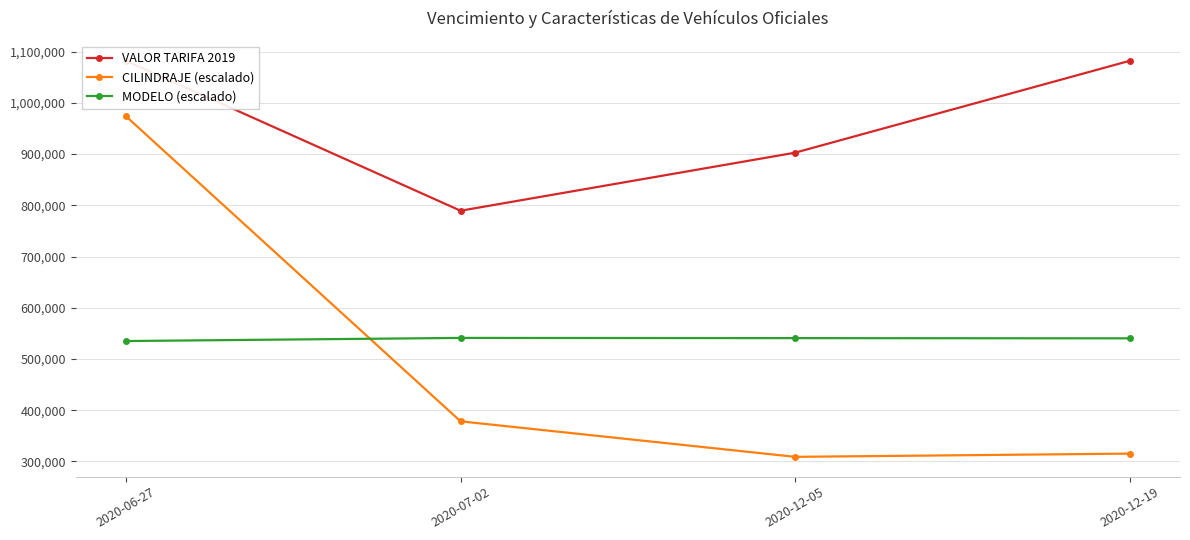

Which category has the lowest value in the CILINDRAJE (escalado) series?

2020-12-05